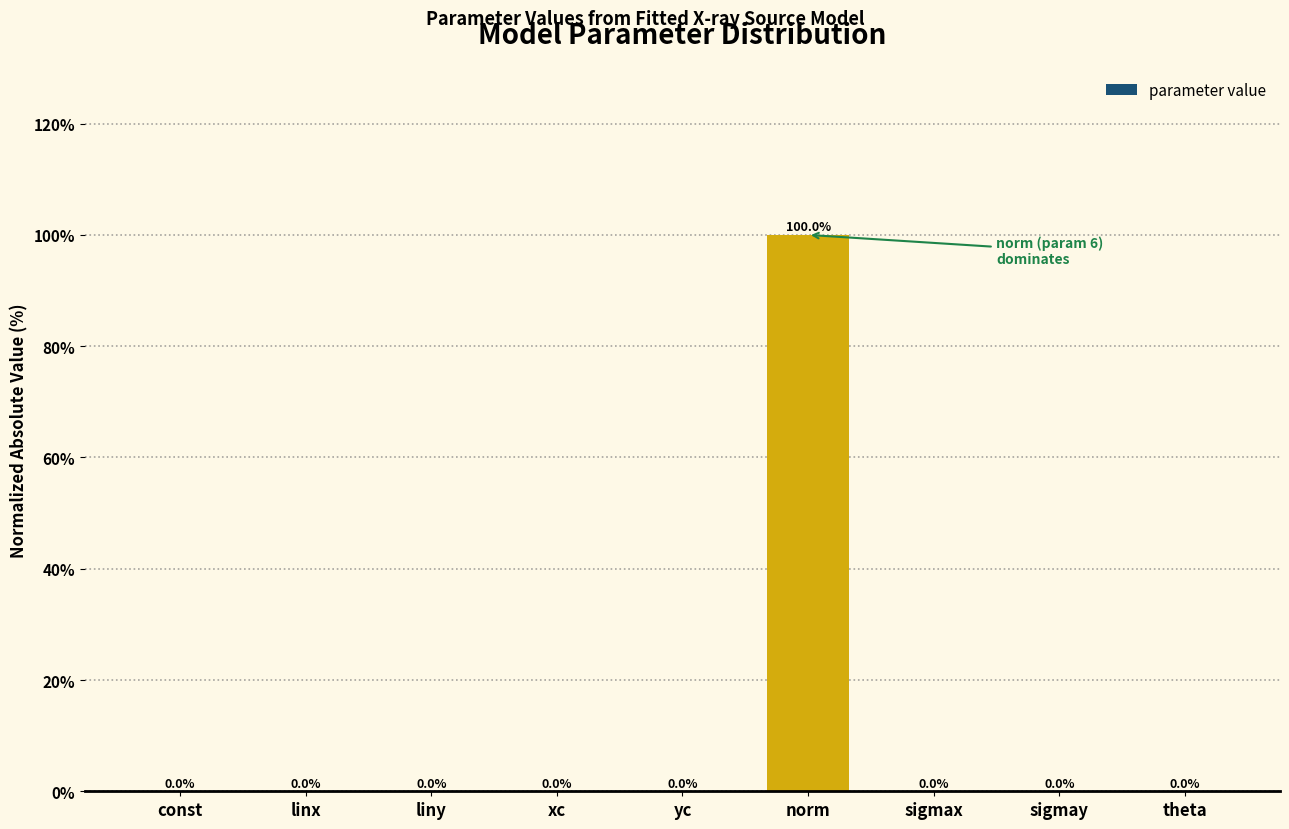

The value at linx is 0.0. True or false?

True